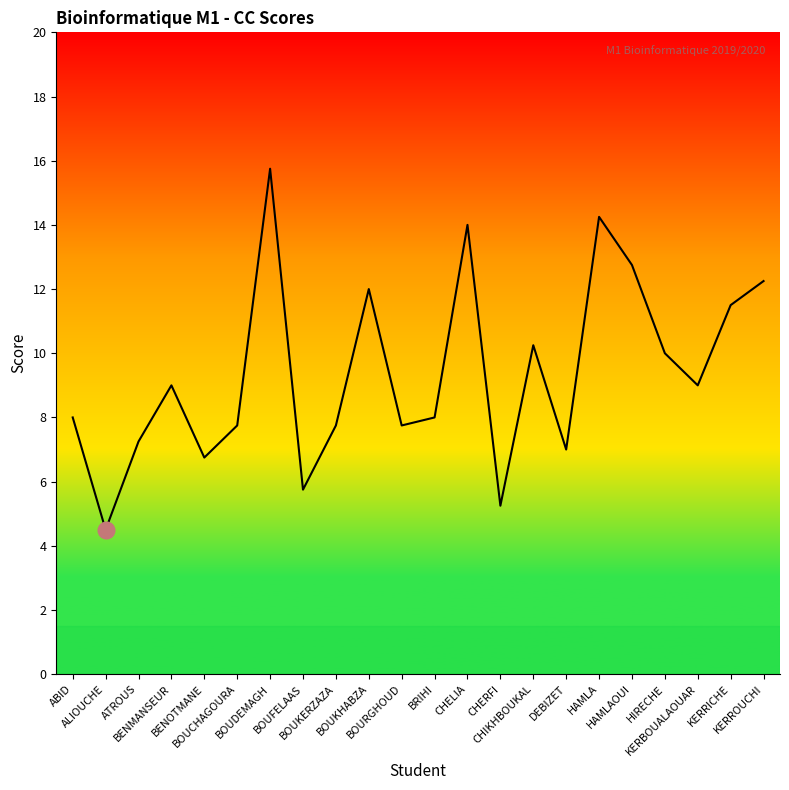

What is the maximum value shown in the chart?

15.8